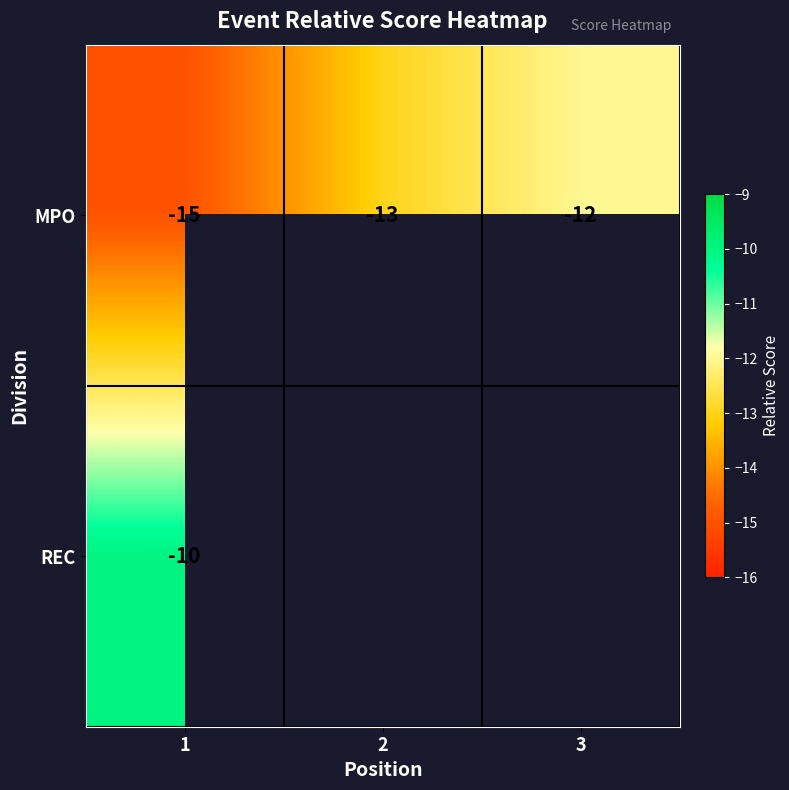

True or false: MPO has a value of -17 at 3.

False